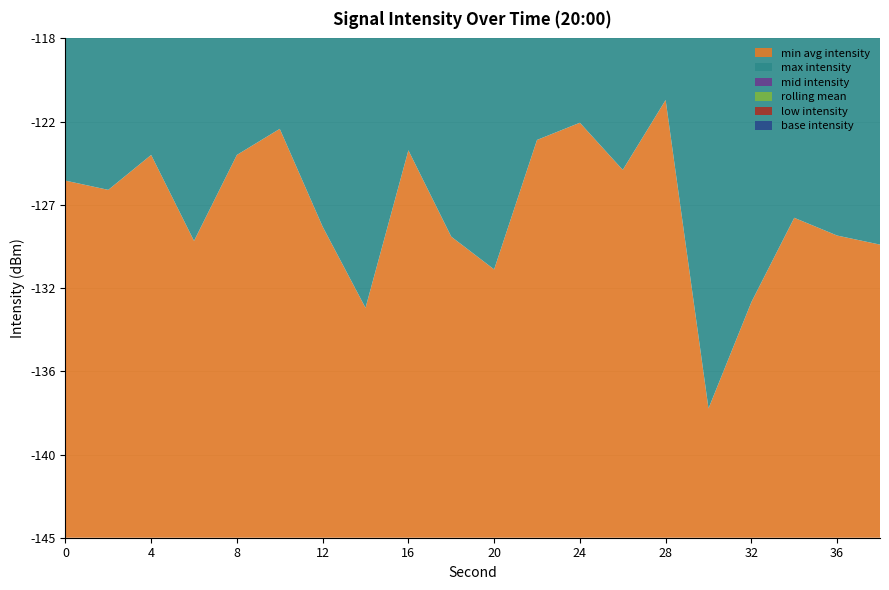

Reading left to right, transcribe all the data shown in this chart.

min avg intensity: -125.7	-126.2	-124.3	-128.9	-124.3	-122.9	-128.2	-132.6	-124.0	-128.7	-130.5	-123.5	-122.6	-125.1	-121.3	-138.0	-132.3	-127.7	-128.7	-129.2
max intensity: -121.9	-122.9	-121.3	-124.3	-122.6	-120.5	-121.3	-124.0	-120.5	-123.5	-122.6	-120.5	-121.3	-122.6	-120.5	-124.3	-121.3	-122.6	-123.5	-121.9
mid intensity: -129.8	-128.9	-126.2	-130.5	-128.2	-125.7	-129.1	-133.3	-126.7	-130.7	-132.9	-127.3	-125.7	-128.7	-123.5	-135.7	-133.2	-129.8	-130.5	-128.7
rolling mean: -130.7	-129.6	-130.7	-134.8	-133.7	-132.9	-129.1	-129.8	-137.8	-132.9	-133.3	-135.7	-128.7	-127.7	-129.2	-138.0	-133.2	-130.7	-131.5	-130.7
low intensity: -140.9	-133.3	-132.6	-138.0	-135.7	-133.3	-135.7	-137.8	-140.9	-137.8	-133.3	-133.2	-130.5	-132.9	-130.7	-140.9	-135.7	-133.3	-133.2	-132.9
base intensity: -125.7	-125.7	-124.3	-126.2	-124.3	-122.9	-124.3	-126.7	-124.0	-125.1	-123.5	-122.6	-121.3	-123.2	-121.3	-125.1	-123.5	-121.9	-122.6	-121.3